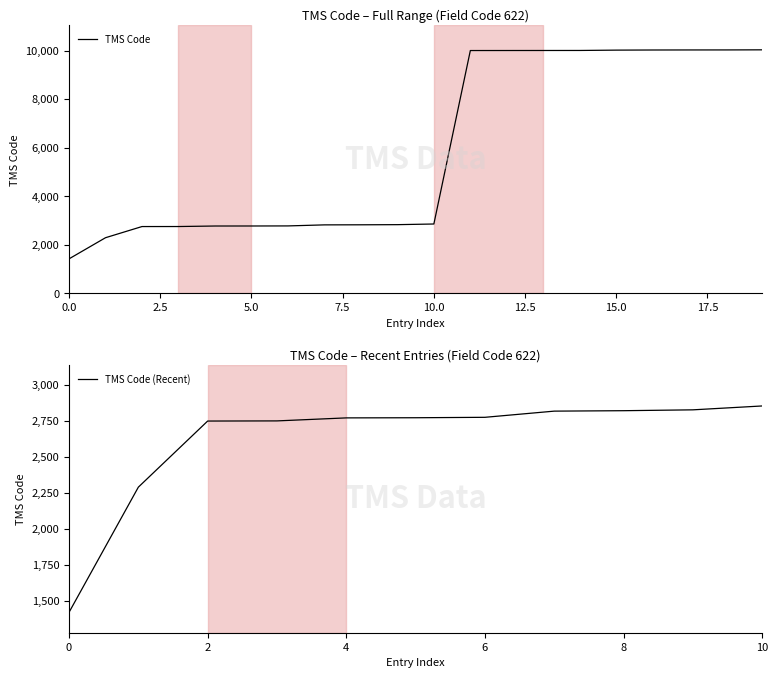

Where is the data nearest to the value 5724?

10.0